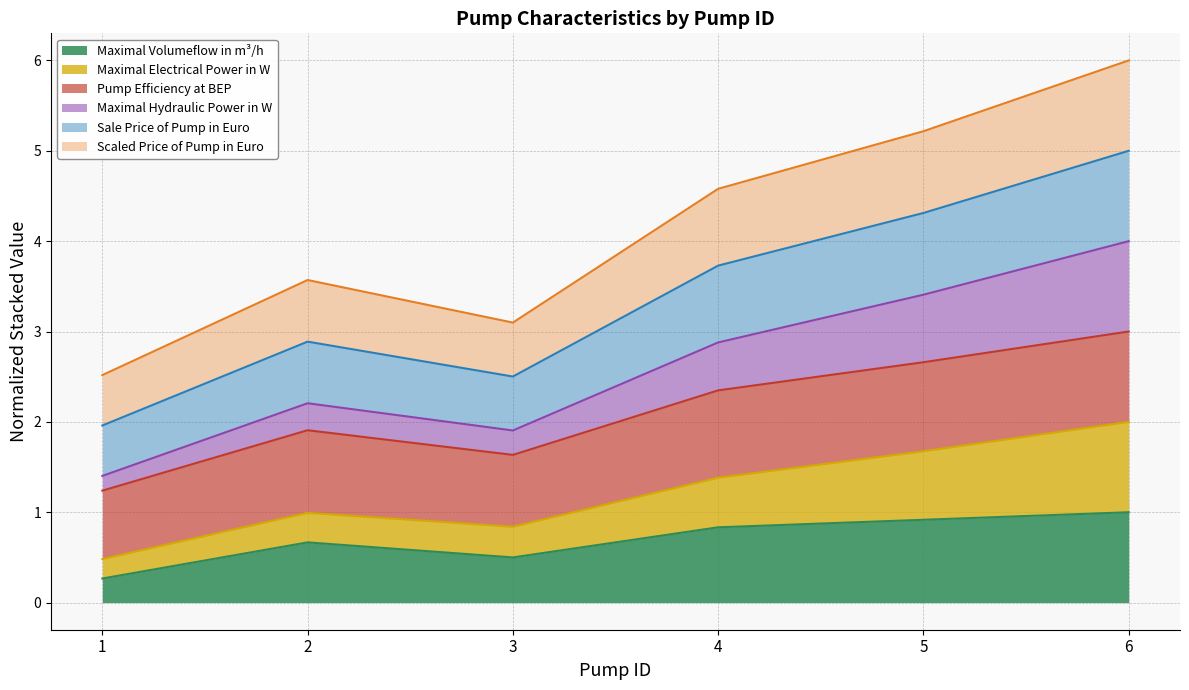

What are all the series names shown in the legend?

Maximal Volumeflow in m³/h, Maximal Electrical Power in W, Pump Efficiency at BEP, Maximal Hydraulic Power in W, Sale Price of Pump in Euro, Scaled Price of Pump in Euro